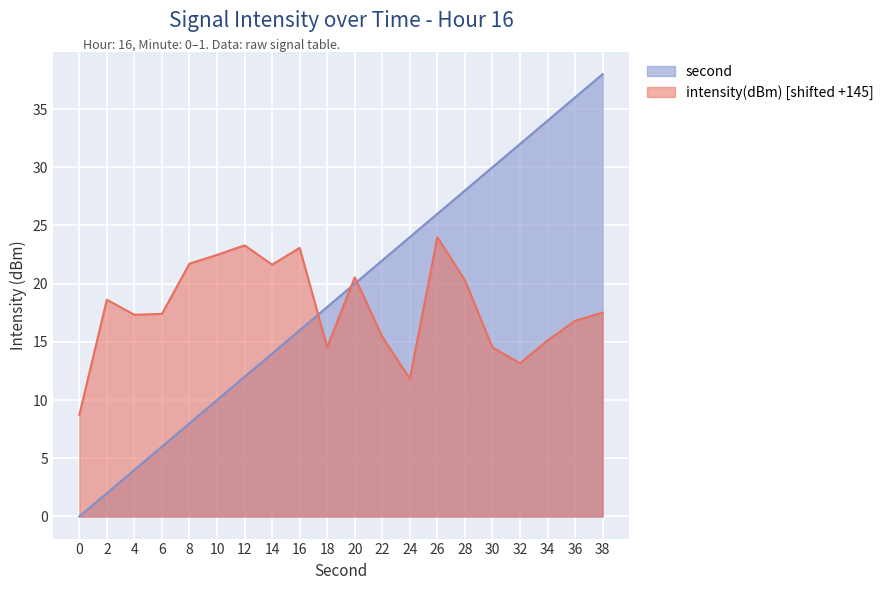

What is the difference between the second values at 32 and 28?

4.0